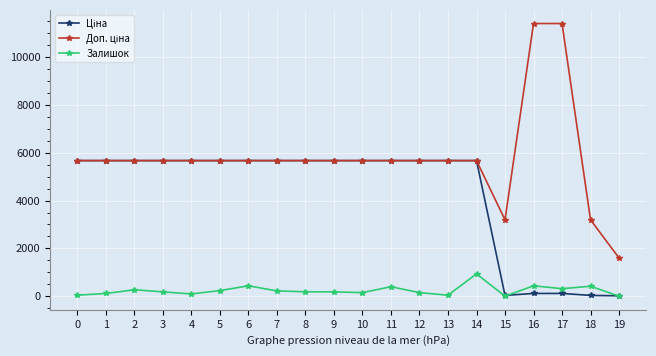

What is the maximum value shown in the chart?

11410.0